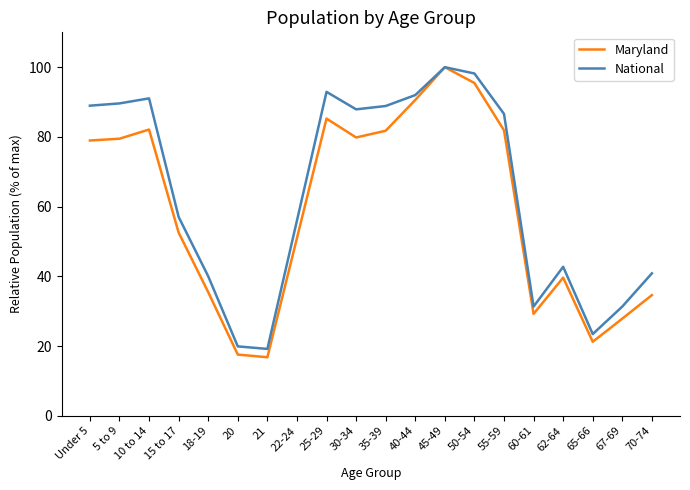

What is the maximum value for Maryland?

100.0